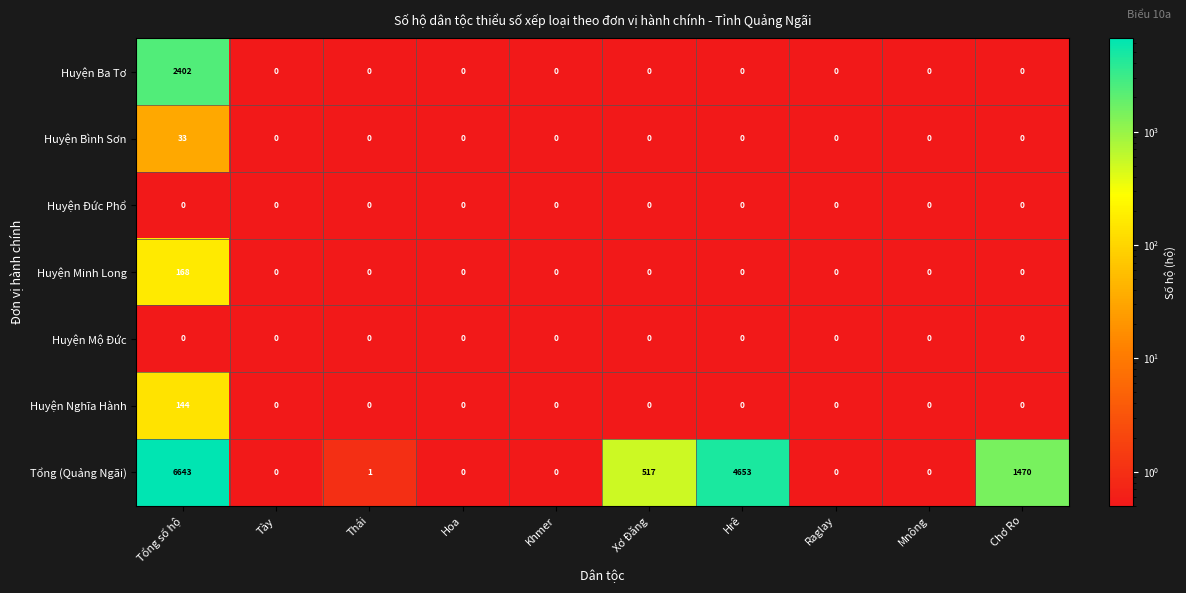

At which category is the sum across all series the highest?

Tổng số hộ